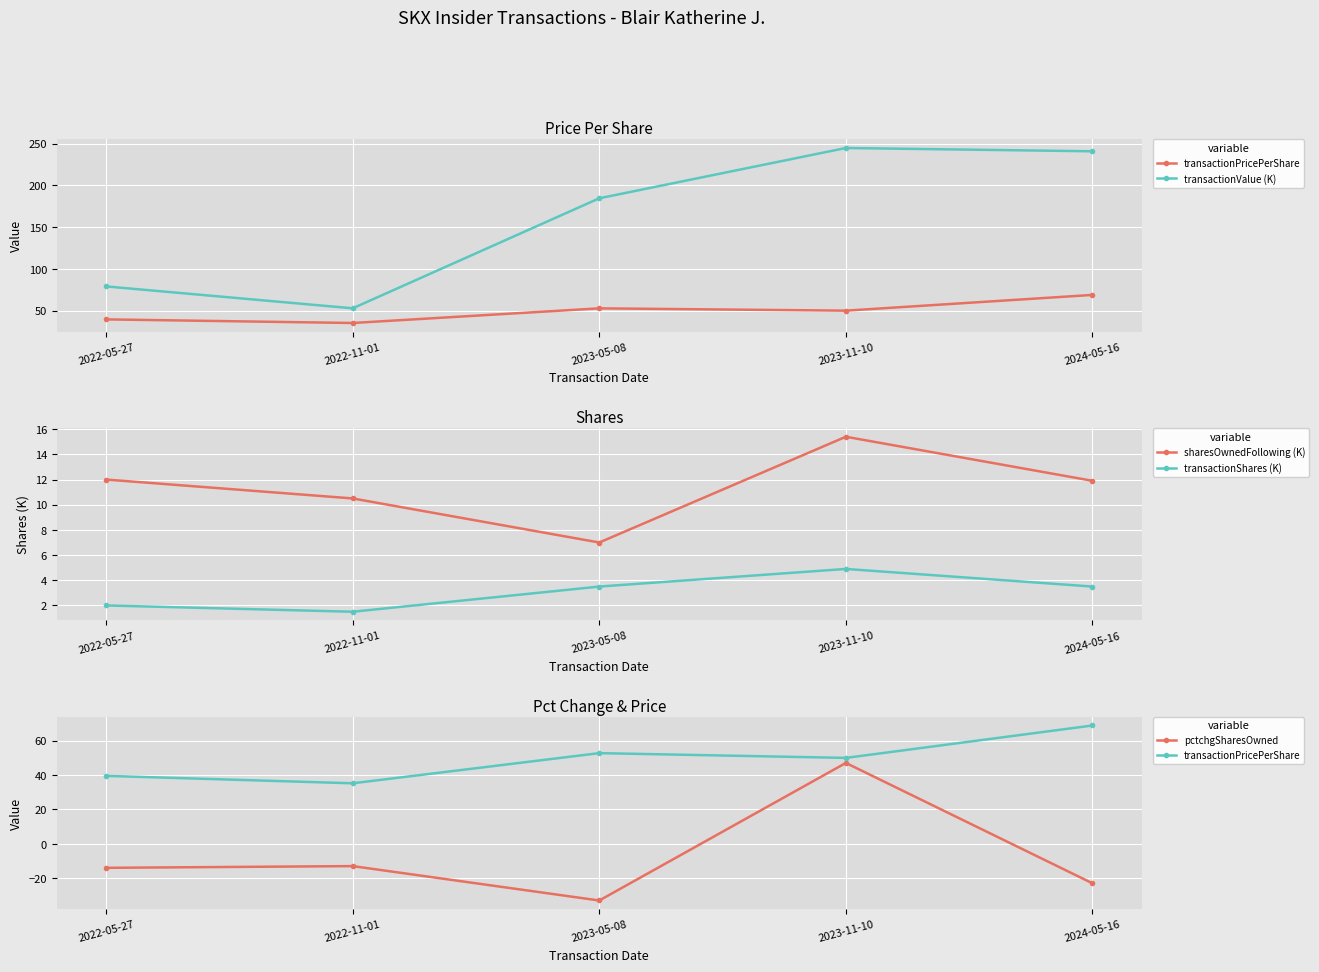

Is the value of transactionValue (K) at 2024-05-16 greater than the value of transactionShares (K) at 2023-05-08?

Yes